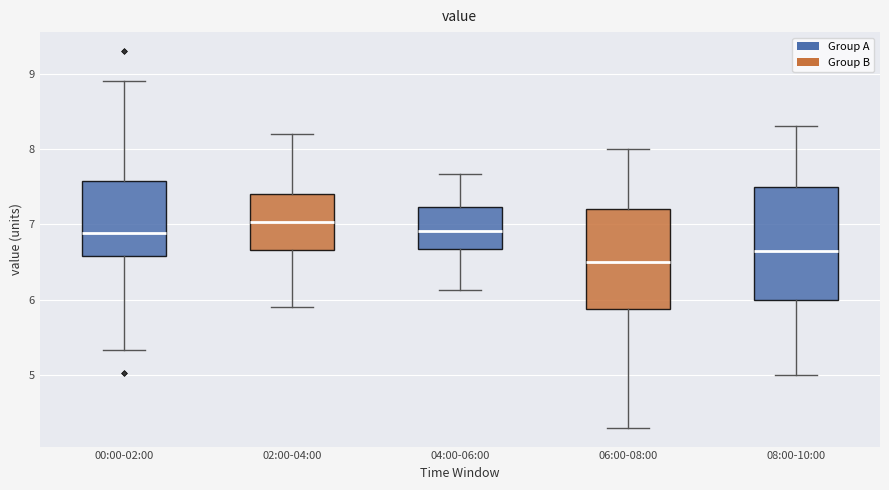

Which box has the lowest median line?

06:00-08:00